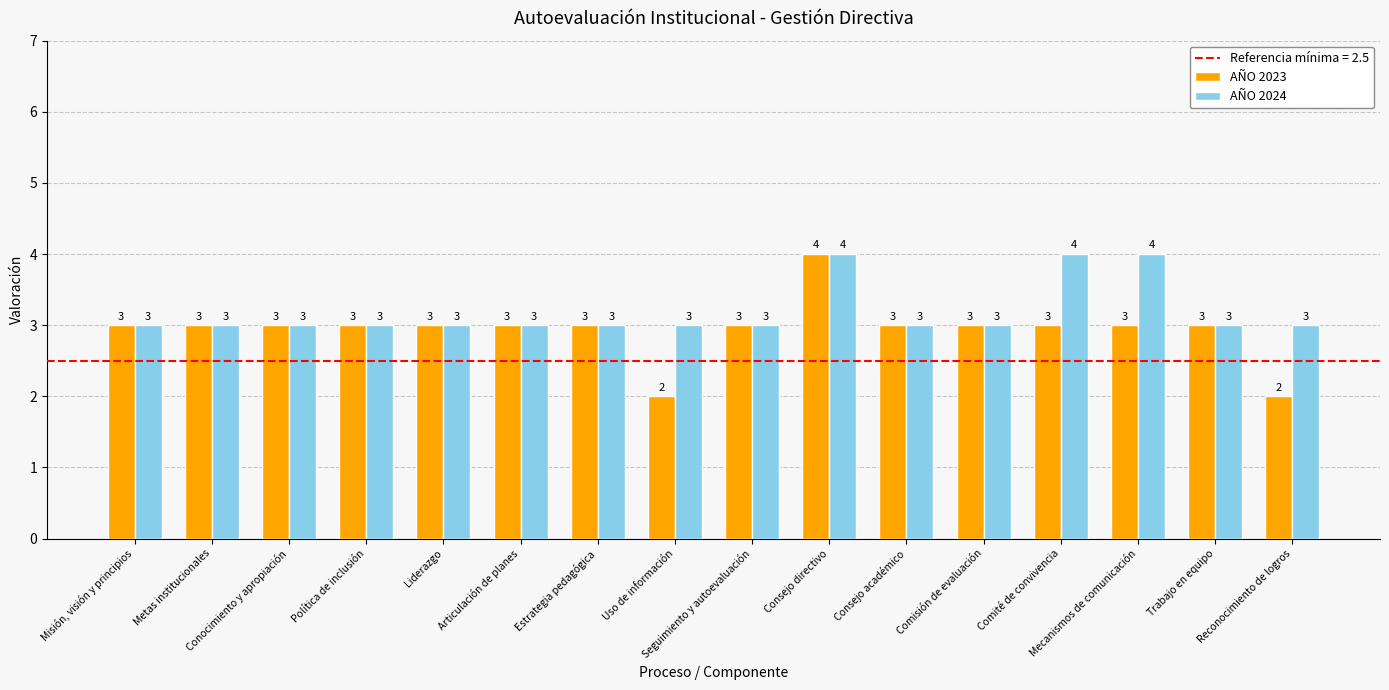

Which series has the widest spread of values?

AÑO 2023